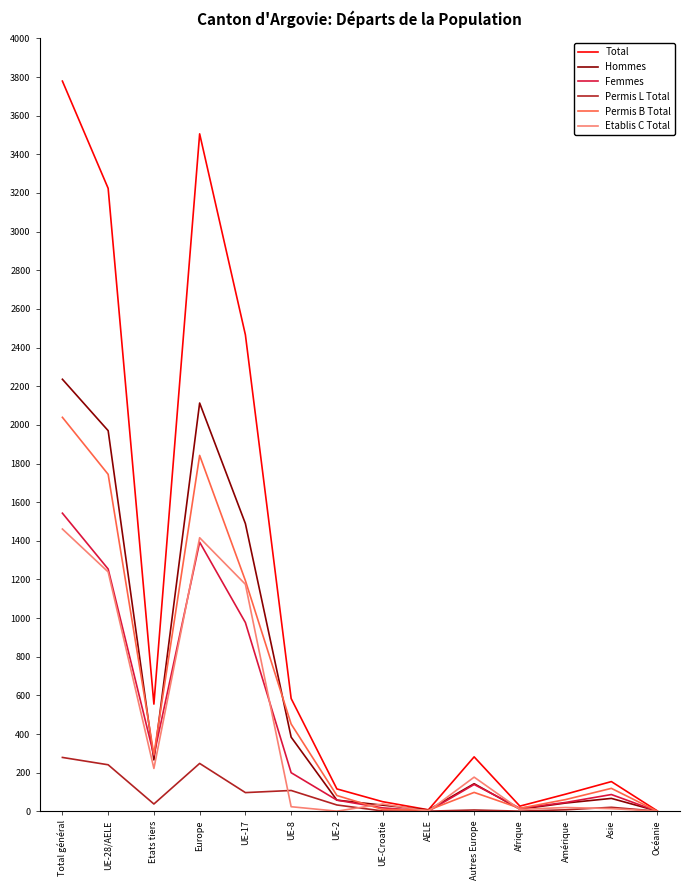

Where is the first local maximum for Hommes?

Europe